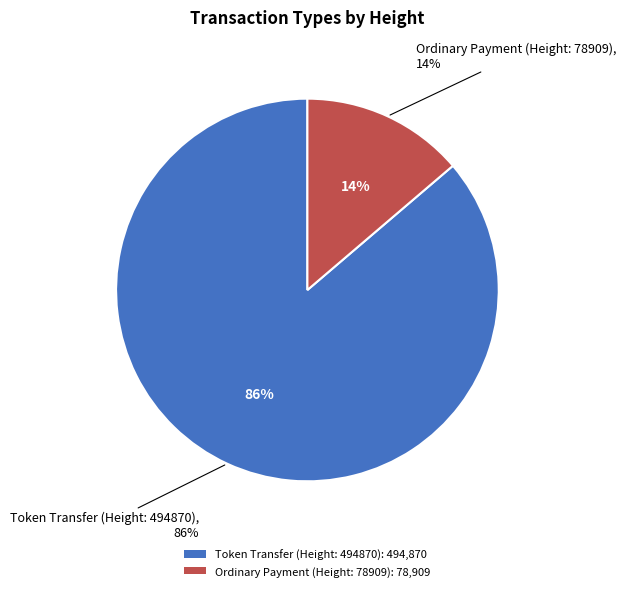

To the nearest percent, what is the average slice percentage?

50%